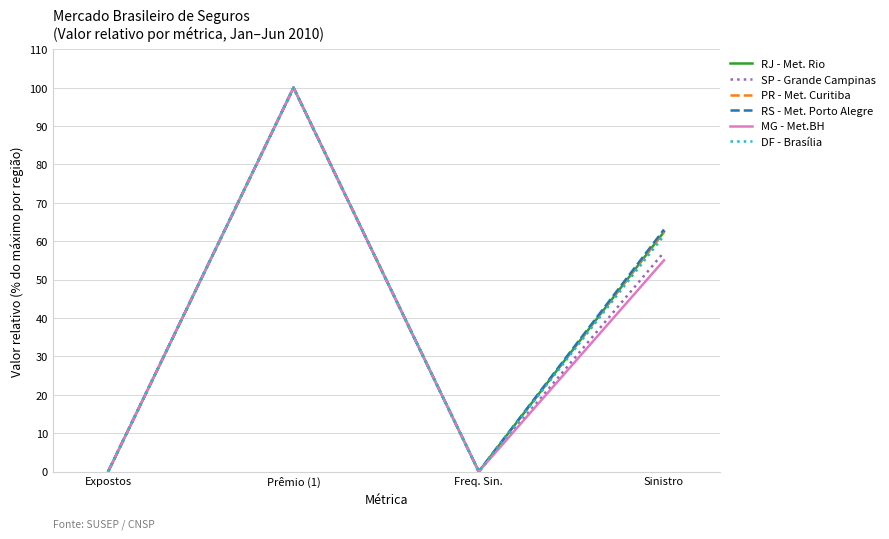

Which category has the highest value across all series?

Prêmio (1)